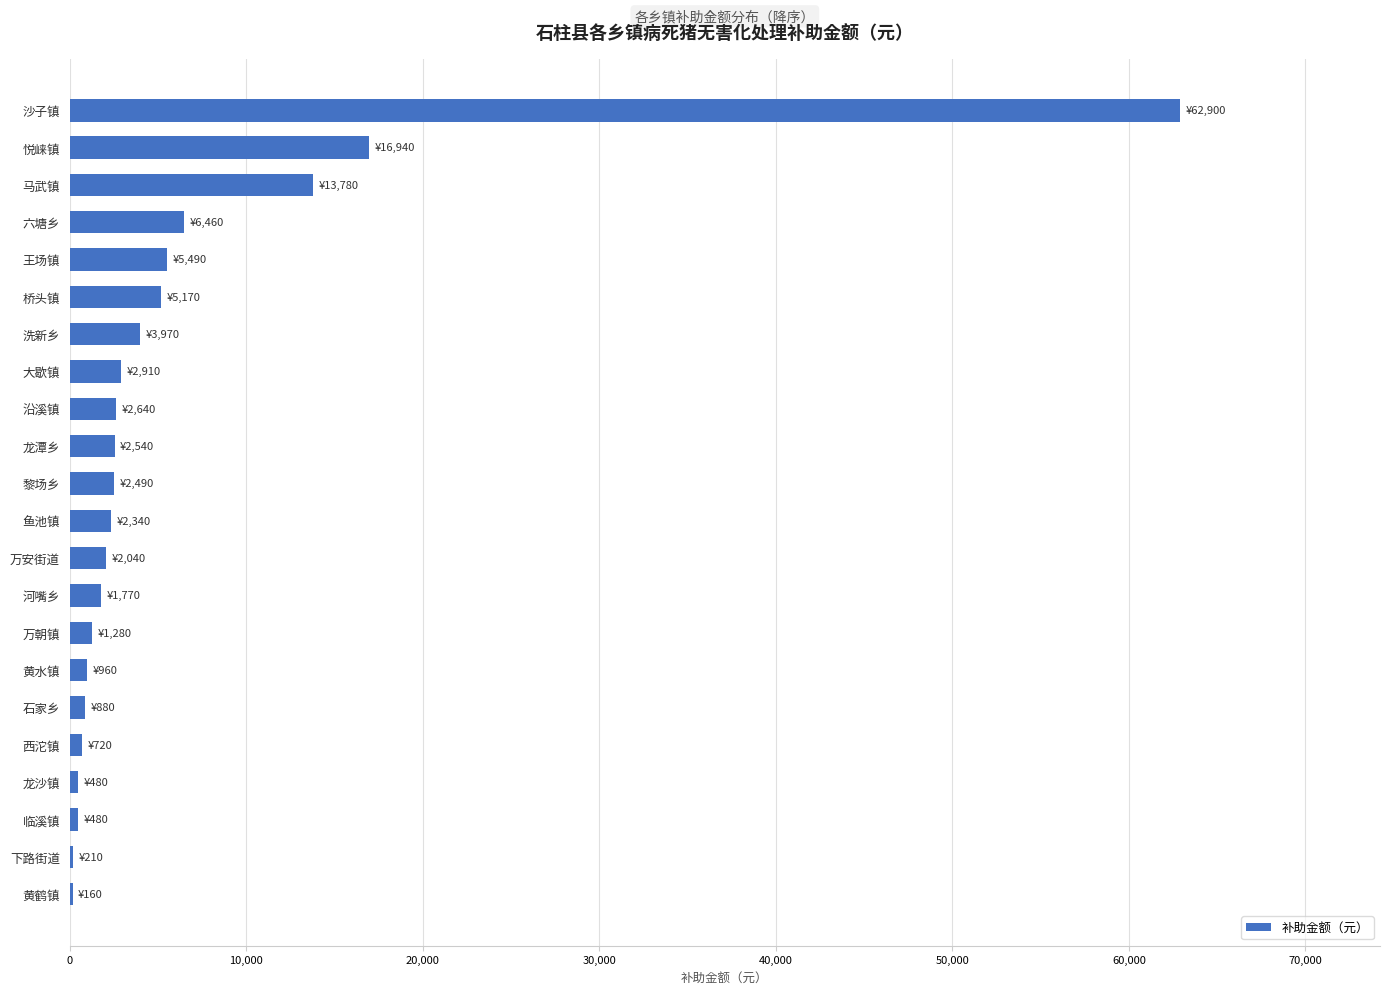

What is the sum of all values?

136610